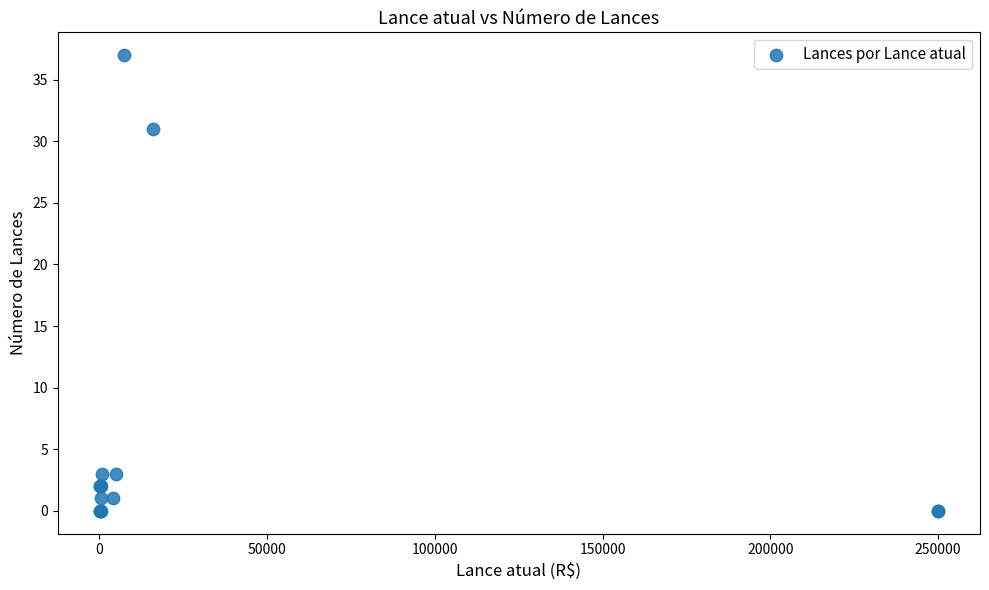

What Y value in the scatter plot is closest to 18?

31